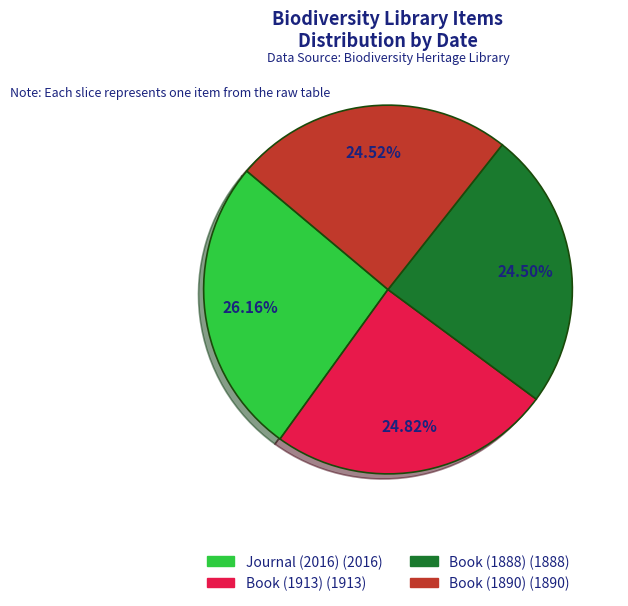

Approximately how many times larger is the value at Book (1890) compared to Book (1913)?

1.0